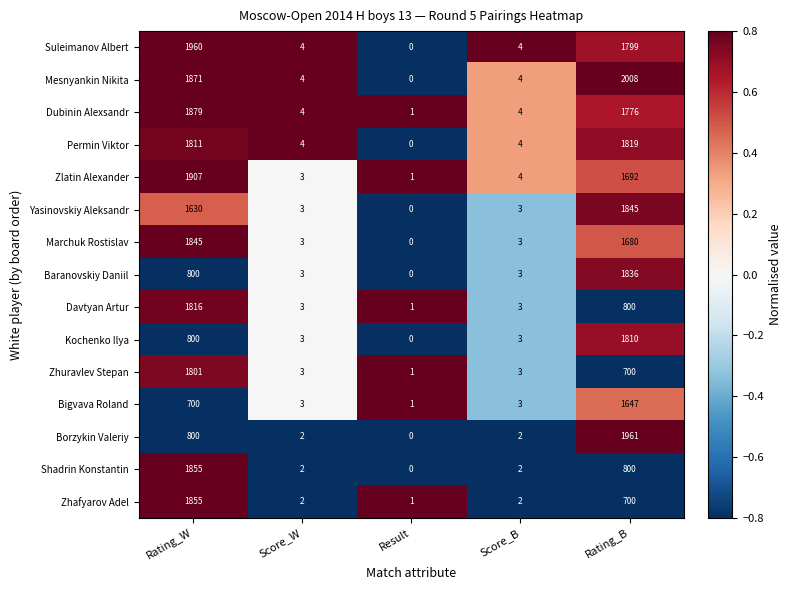

What is the spread (max minus min) of values at Score_W?

2